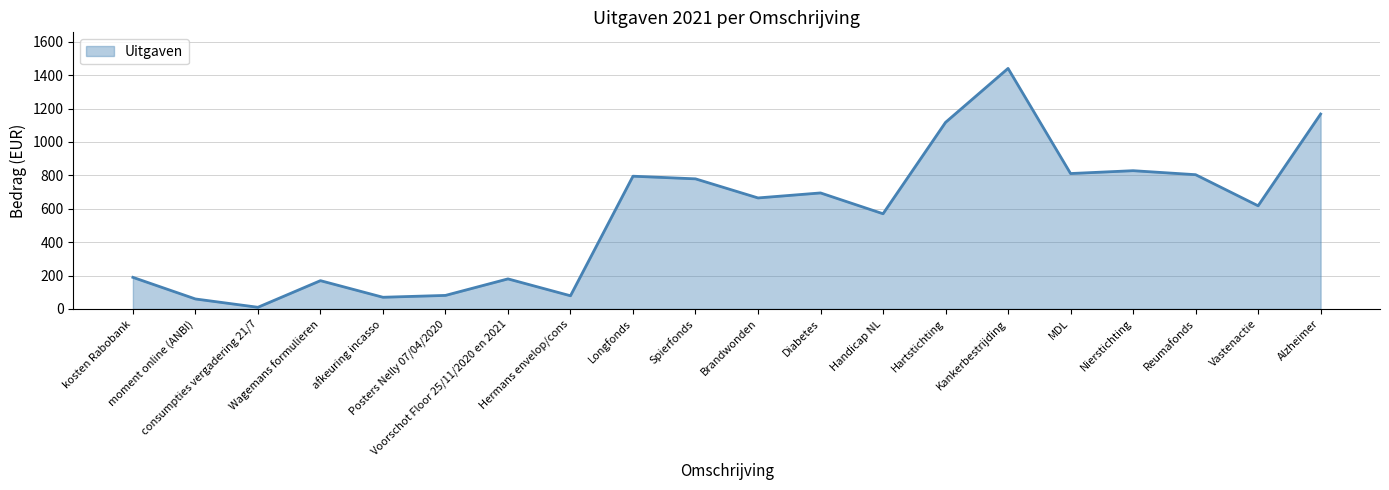

What is the greatest value displayed?

1440.0